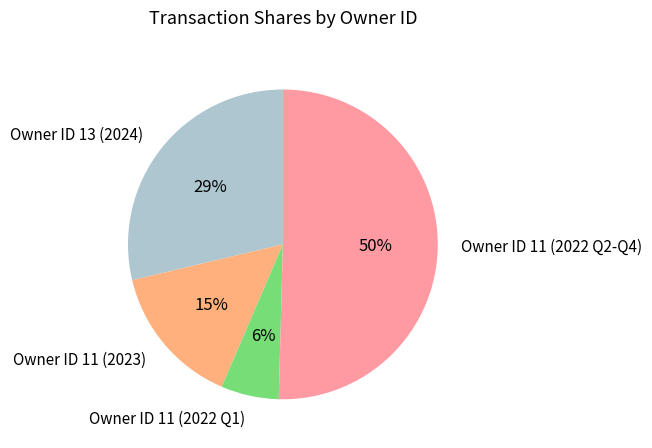

Does Owner ID 13 (2024) account for over 50% of the chart?

No